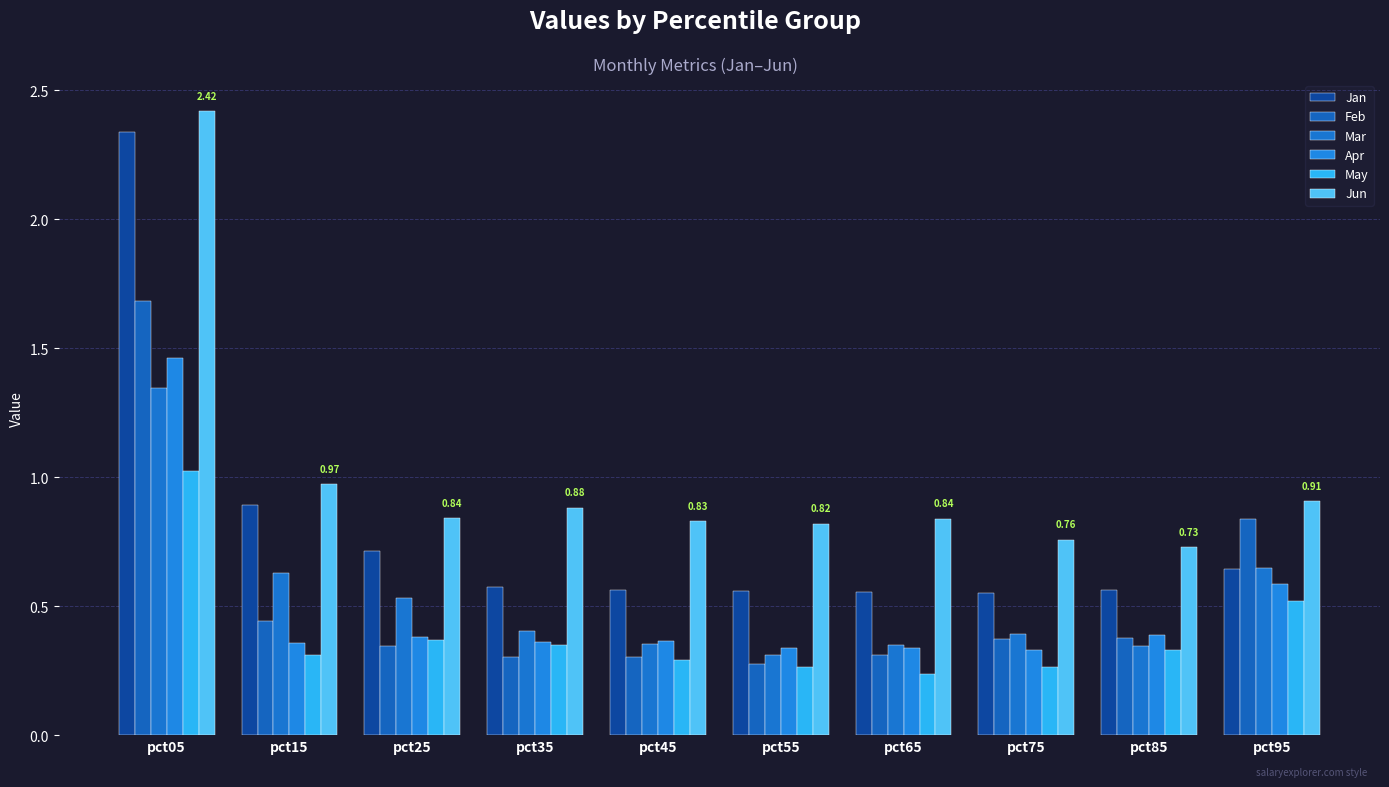

At pct45, list the series in order from smallest to largest.

May, Feb, Mar, Apr, Jan, Jun